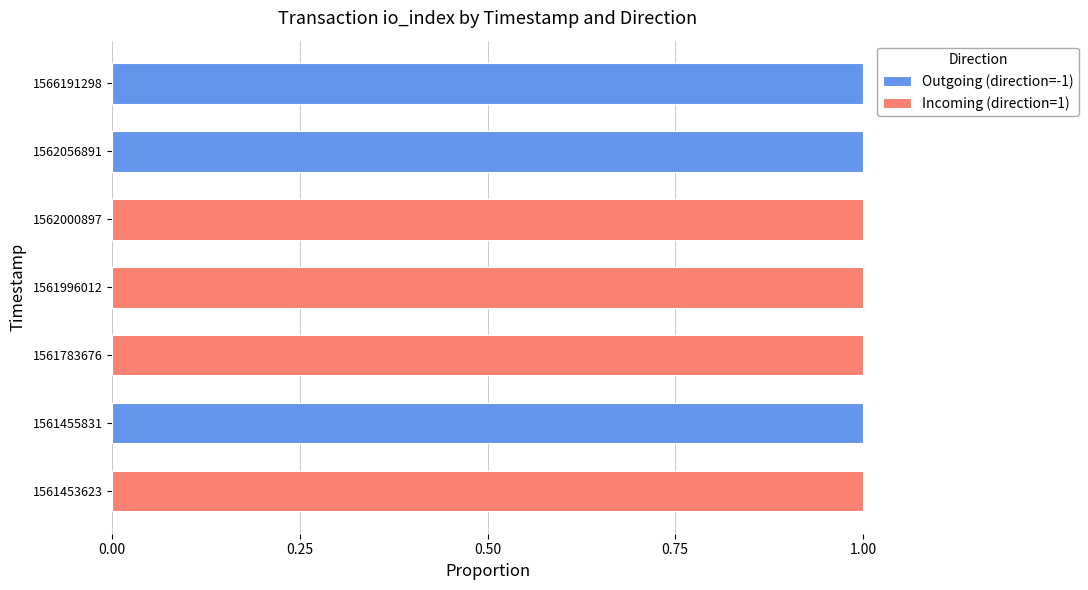

The value of Outgoing (direction=-1) at 1561455831 is 1. True or false?

True